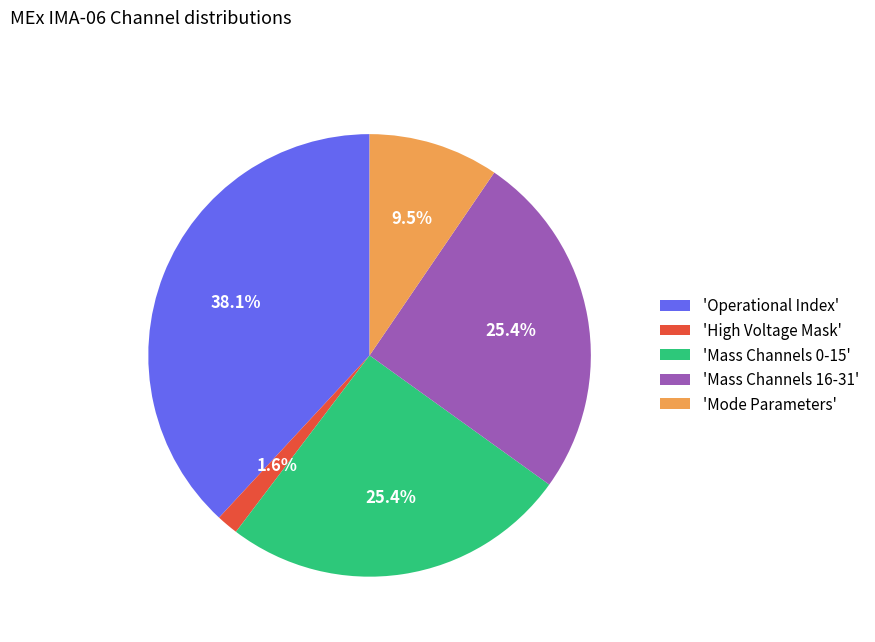

Is there any slice that represents more than half of the pie?

No